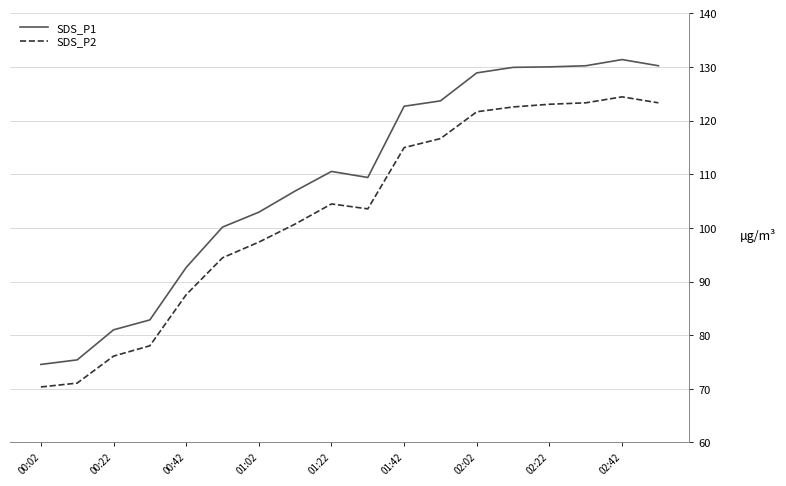

True or false: SDS_P2 and SDS_P1 cross at least once.

False